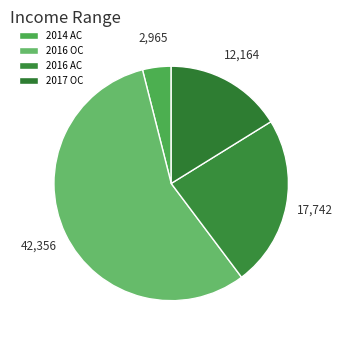

Count the number of slices in the pie.

4